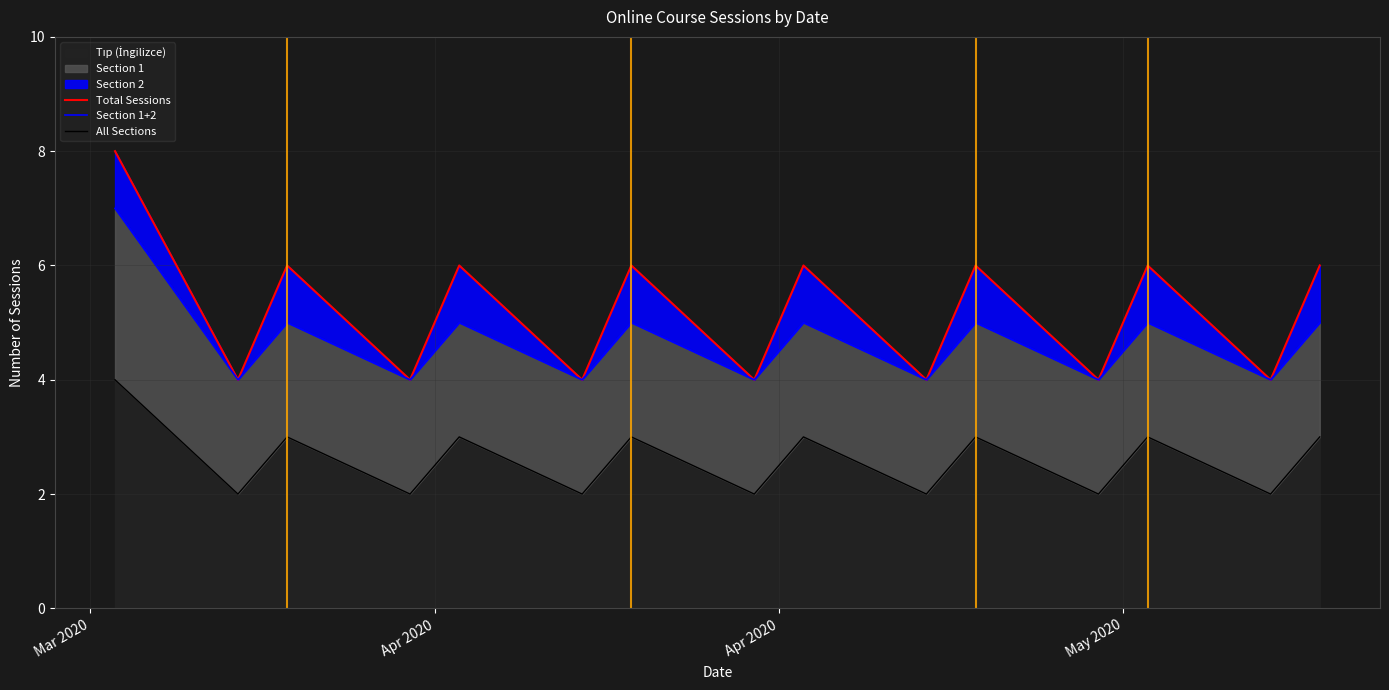

What is the lowest value of the Section 1+2 series?

4